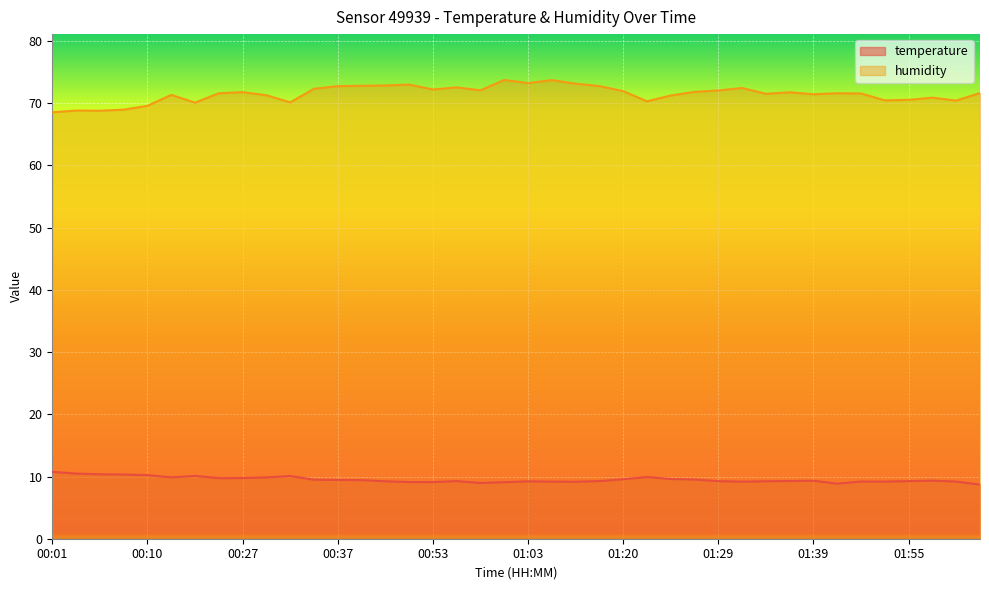

Reading left to right, transcribe all the data shown in this chart.

temperature: 10.8	10.5	10.4	10.3	10.2	9.9	10.1	9.7	9.8	9.8	10.1	9.5	9.4	9.4	9.2	9.1	9.1	9.3	9.0	9.1	9.2	9.2	9.2	9.3	9.6	9.9	9.6	9.5	9.2	9.2	9.2	9.3	9.3	8.8	9.2	9.2	9.3	9.3	9.2	8.7
humidity: 68.5	68.8	68.8	69.0	69.6	71.3	70.1	71.6	71.8	71.3	70.1	72.3	72.7	72.8	72.8	73.0	72.2	72.5	72.1	73.7	73.2	73.7	73.1	72.8	71.9	70.3	71.2	71.8	72.0	72.4	71.5	71.8	71.4	71.6	71.6	70.5	70.5	70.9	70.4	71.6